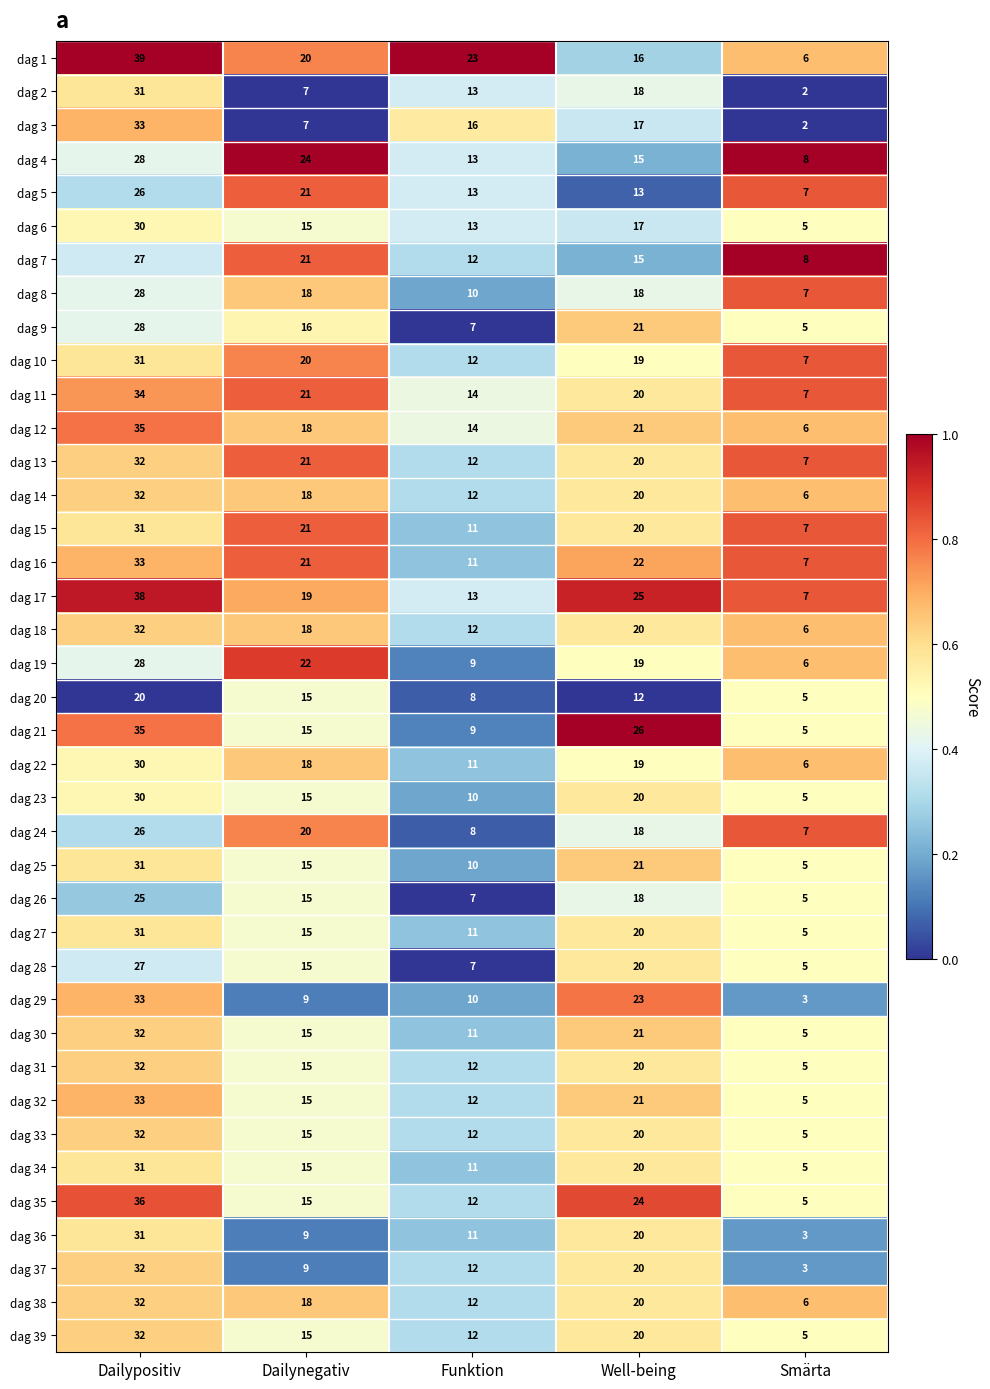

At which label is dag 12 closest to 20?

Well-being